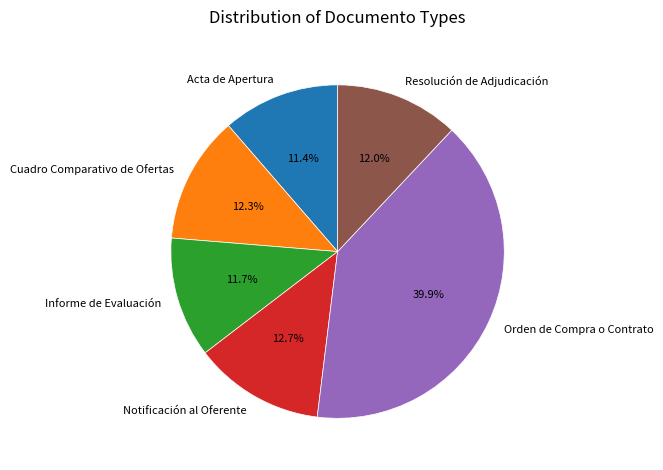

Is there any slice that represents more than half of the pie?

No